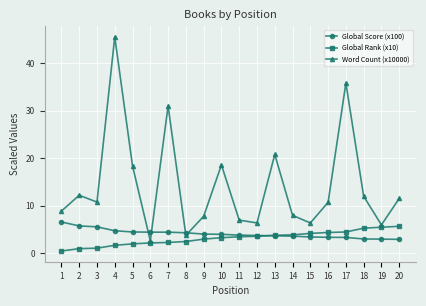

At which category does the chart reach its peak across all series?

4